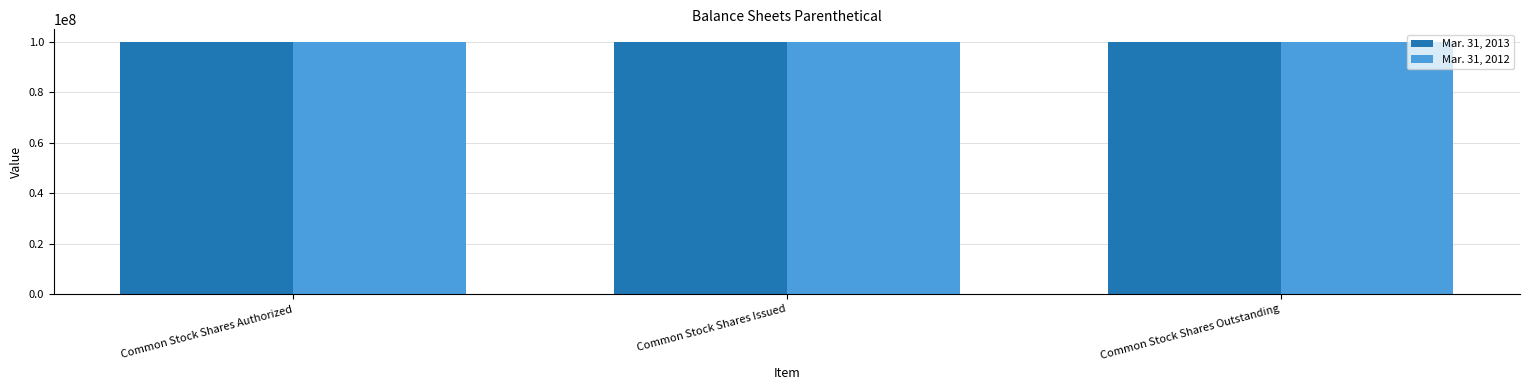

How many values in the Mar. 31, 2012 series are below 100000000?

1